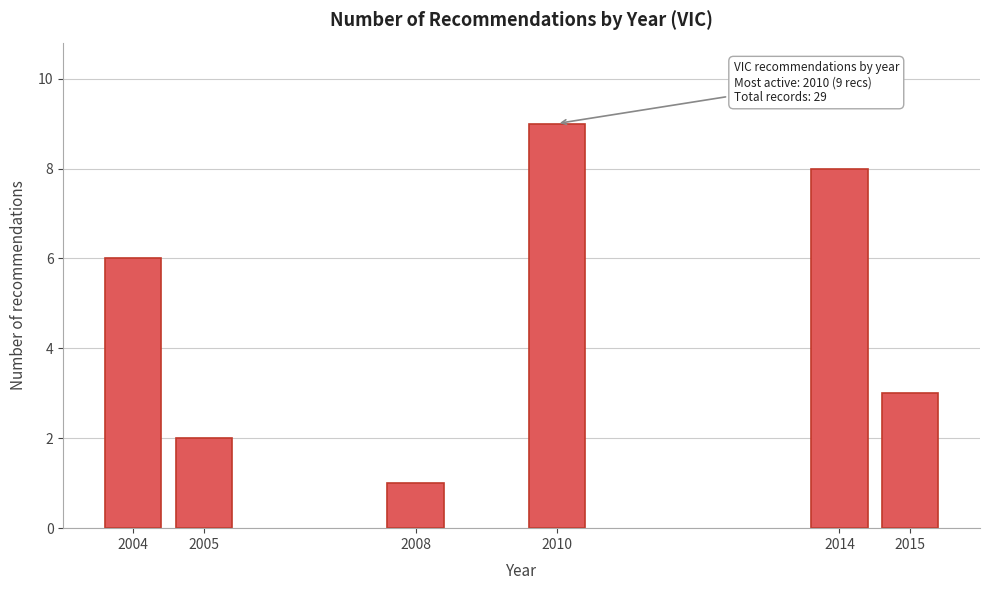

Reading left to right, transcribe all the data shown in this chart.

2004=6	2005=2	2008=1	2010=9	2014=8	2015=3